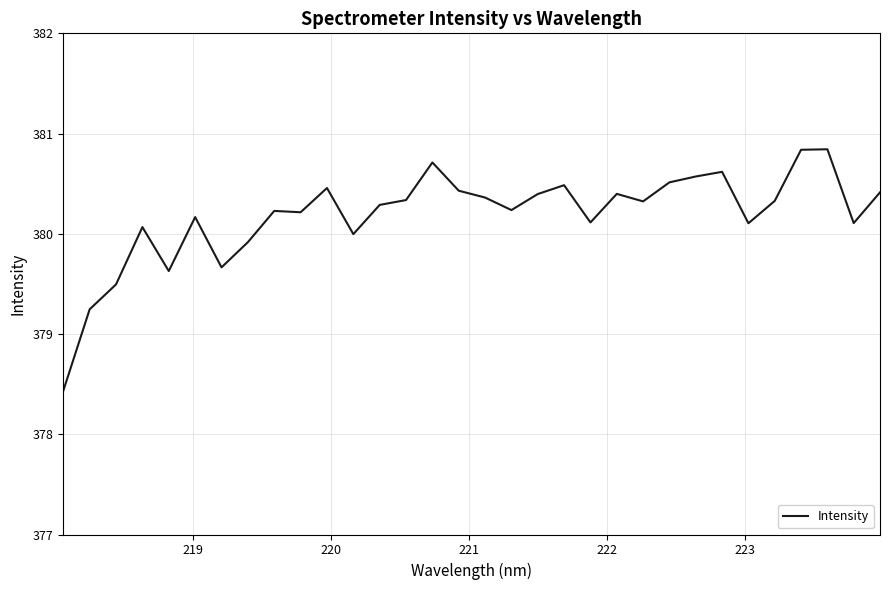

What is the smallest value displayed?

378.4